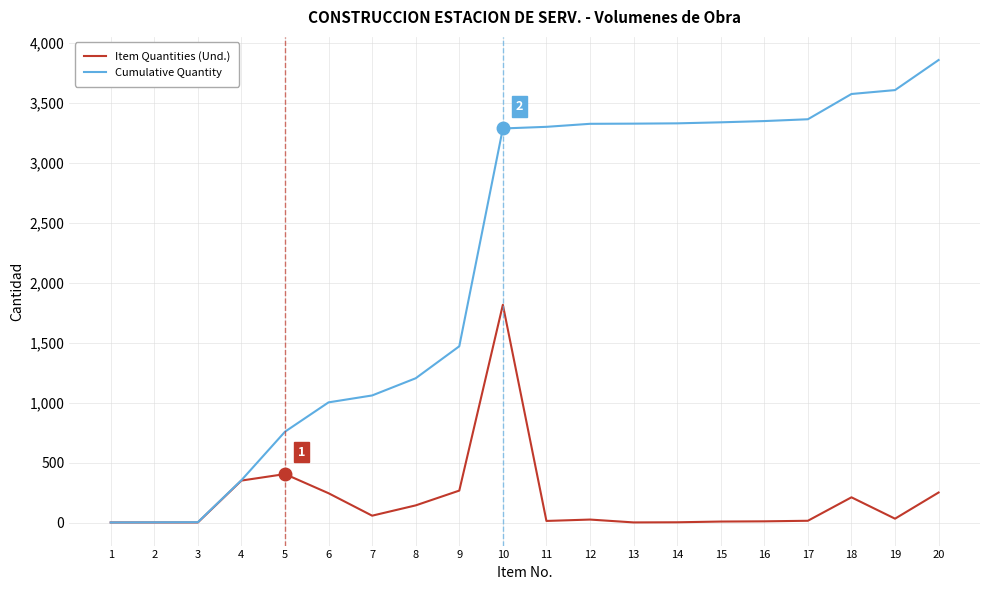

How many lines are shown in the chart?

2